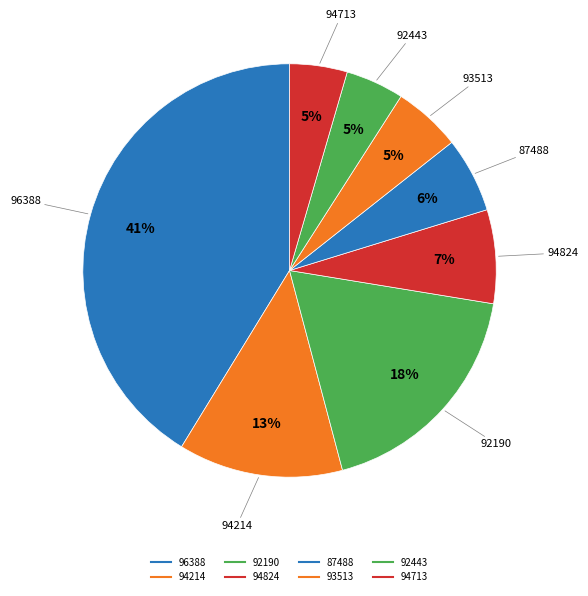

What is the change in value from 94824 to 94713?

-29360